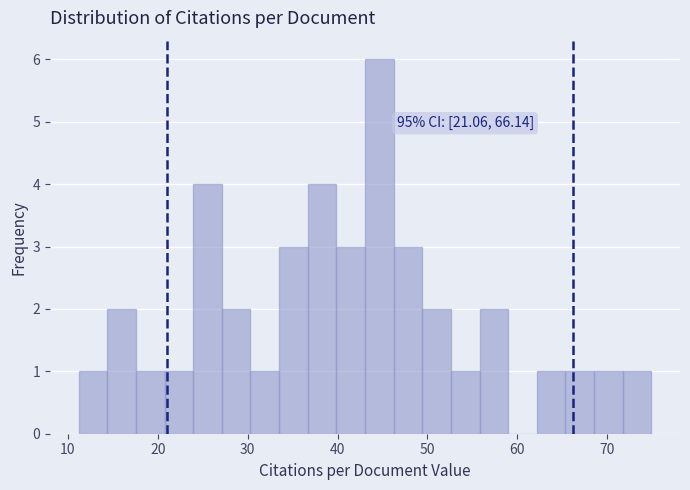

Read against the x-axis, roughly where is the centre of the tallest bar?

45